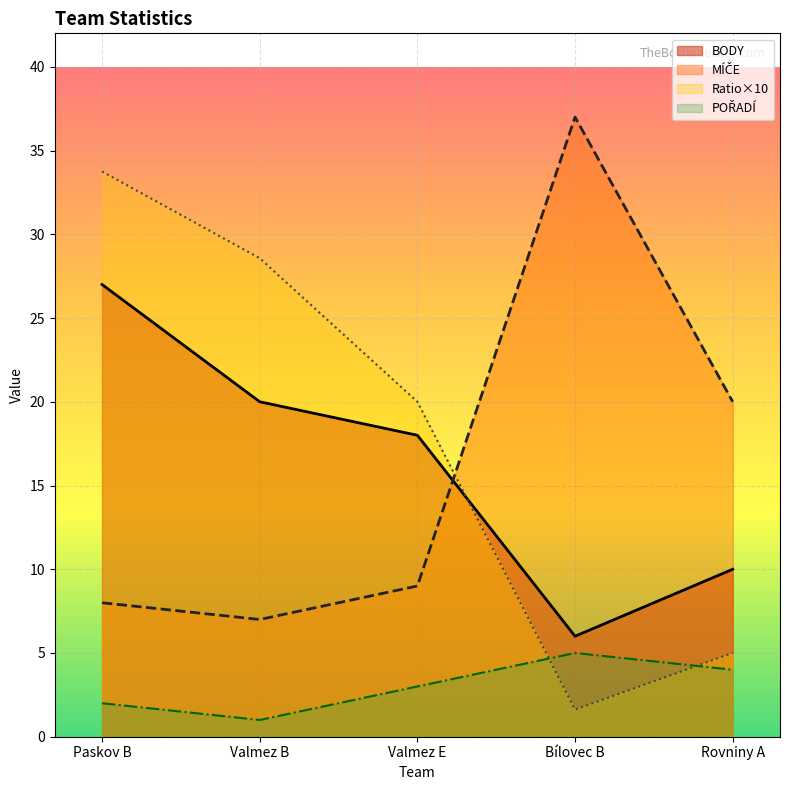

At which category does the chart reach its peak across all series?

Bílovec B